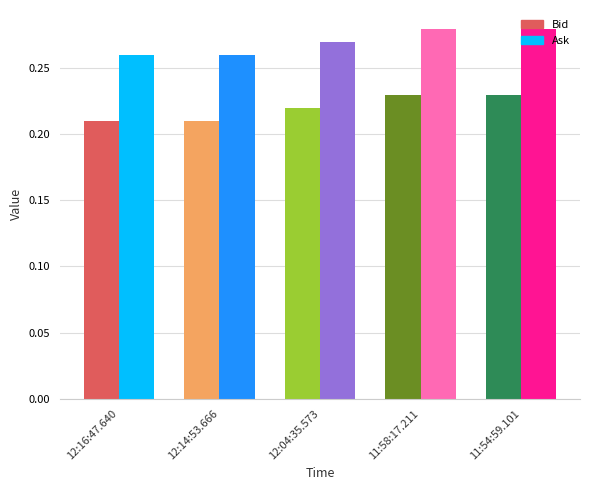

Reading left to right, extract all data points from this chart.

Bid: 12:16:47.640=0.2	12:14:53.666=0.2	12:04:35.573=0.2	11:58:17.211=0.2	11:54:59.101=0.2
Ask: 12:16:47.640=0.3	12:14:53.666=0.3	12:04:35.573=0.3	11:58:17.211=0.3	11:54:59.101=0.3